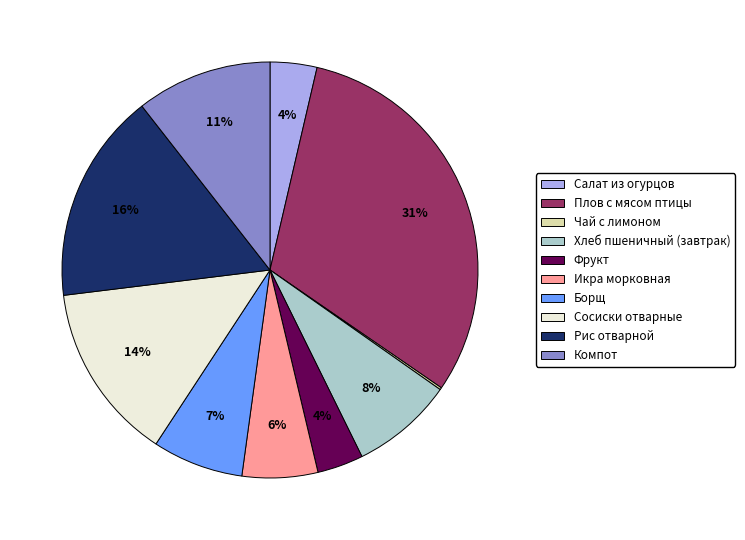

Is there a majority slice in this chart?

No